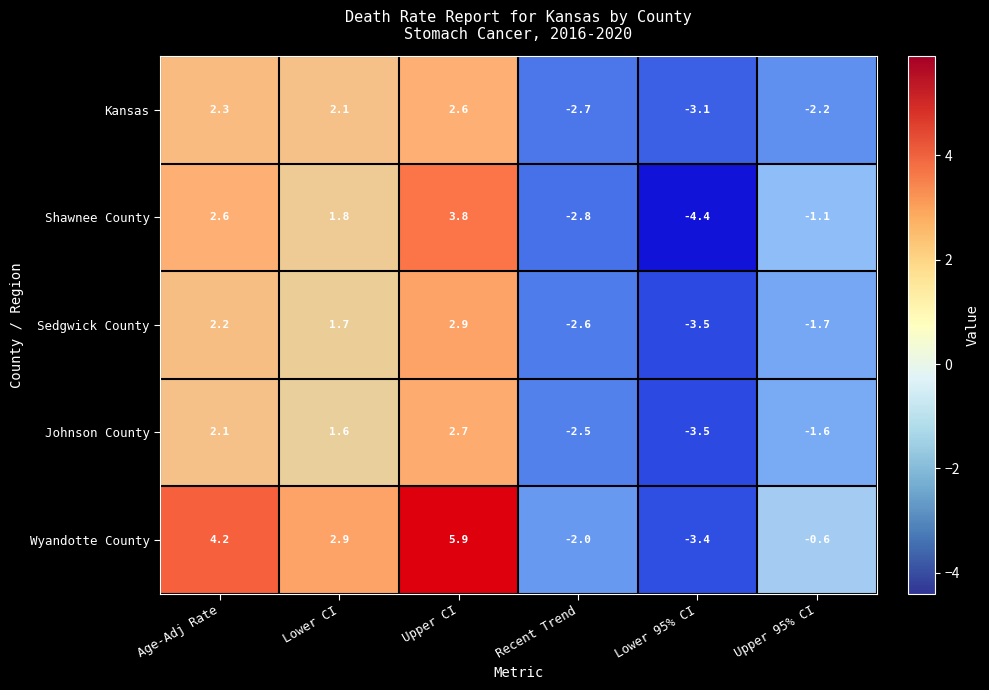

How many data points in Kansas are above 2?

3